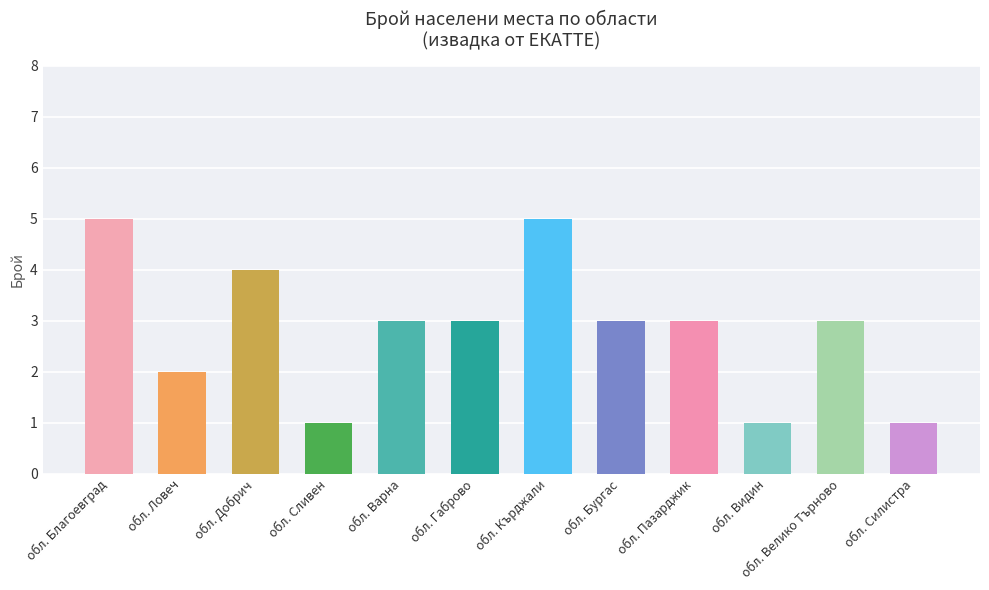

How many bars are there in total?

12